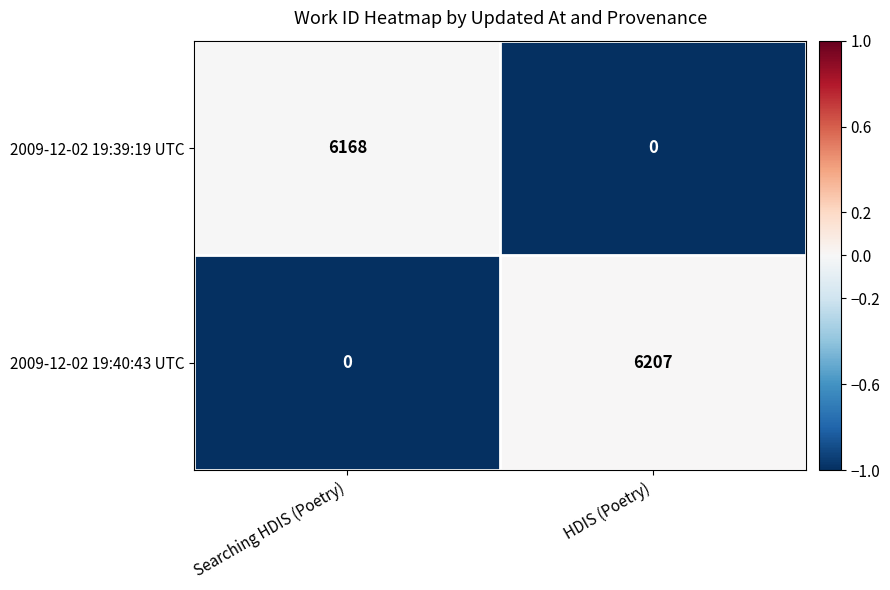

Is it true that 2009-12-02 19:39:19 UTC equals -2583 at HDIS (Poetry)?

False